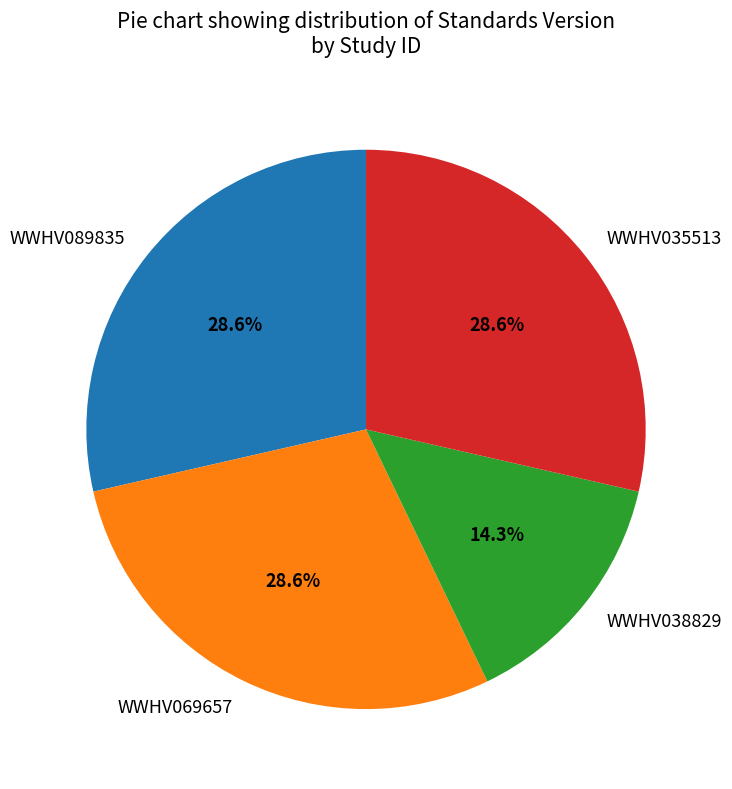

To the nearest percent, what is the difference between the largest and smallest slice percentages?

14%